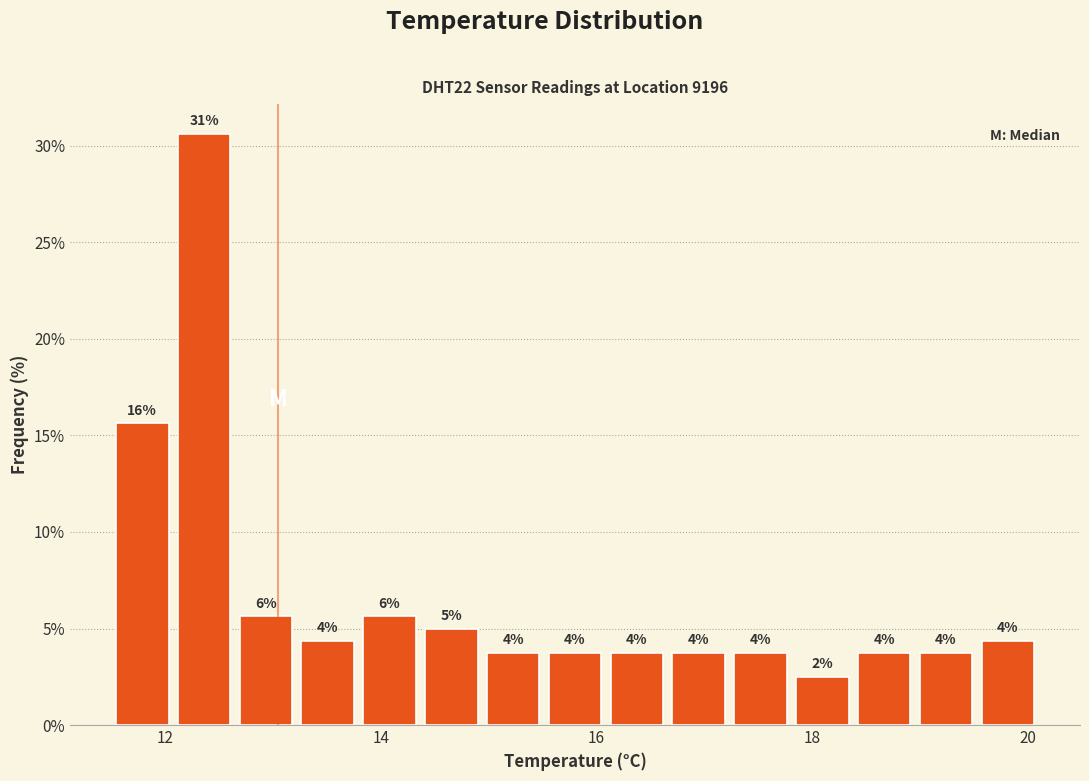

Read against the x-axis, roughly where is the centre of the tallest bar?

12.4